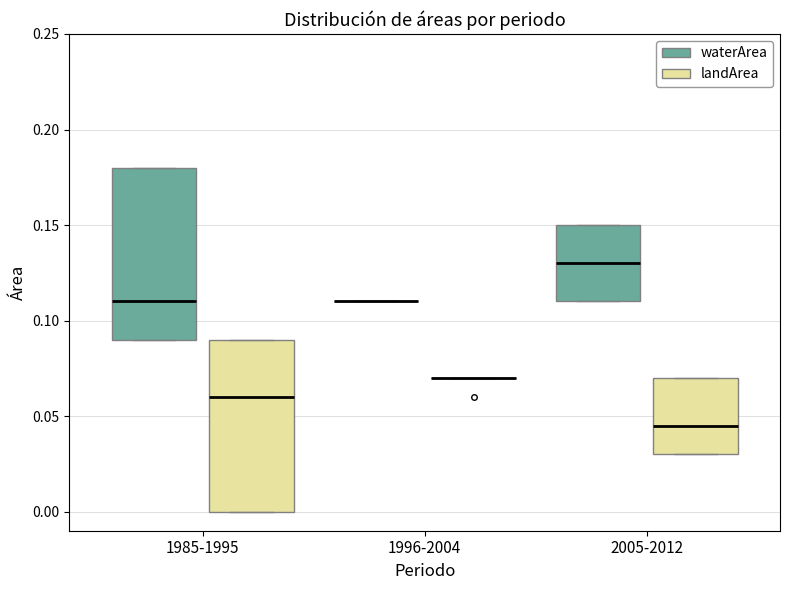

Reading left to right, transcribe this box plot: for each box, give where its median line is, the range the box spans, and where its two whiskers end, as read against the y-axis. The values are not printed on the chart, so give them approximately, as read against the axis.

1985-1995 (waterArea): median 0.110, box 0.090 to 0.180, whiskers 0.090 to 0.180
1985-1995 (landArea): median 0.060, box 0.000 to 0.090, whiskers 0.000 to 0.090
1996-2004 (waterArea): box collapsed to a line at 0.110, whiskers 0.110 to 0.110
1996-2004 (landArea): box collapsed to a line at 0.070, whiskers 0.070 to 0.070
2005-2012 (waterArea): median 0.130, box 0.110 to 0.150, whiskers 0.110 to 0.150
2005-2012 (landArea): median 0.045, box 0.030 to 0.070, whiskers 0.030 to 0.070